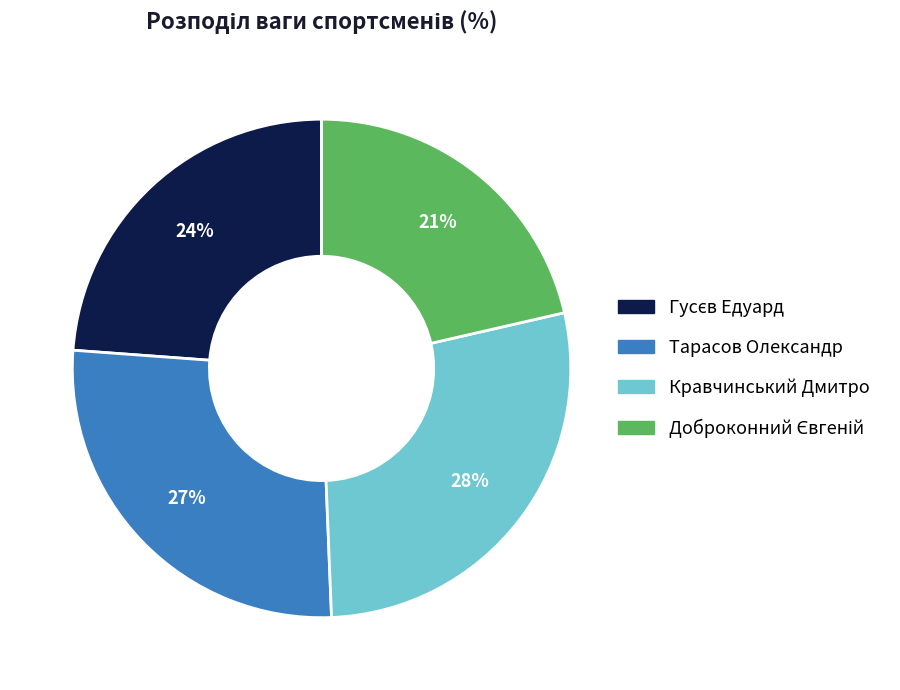

Is there a majority slice in this chart?

No